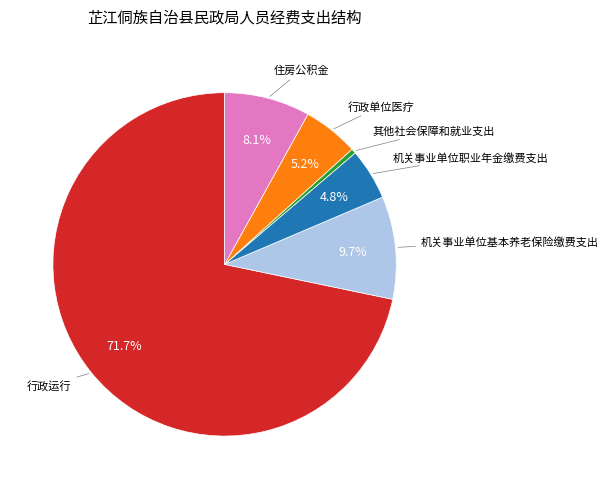

To the nearest percent, what is the average slice percentage?

17%